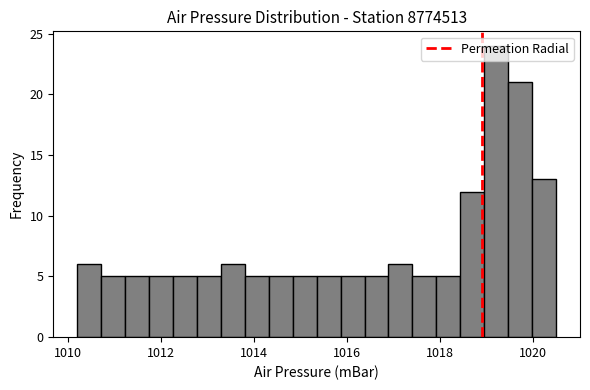

Read against the x-axis, roughly where is the centre of the tallest bar?

1019.2